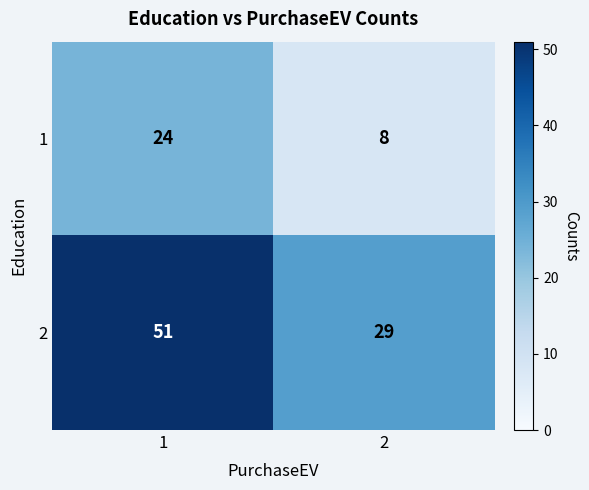

What is the sum of the 2 values at 1 and 2?

80